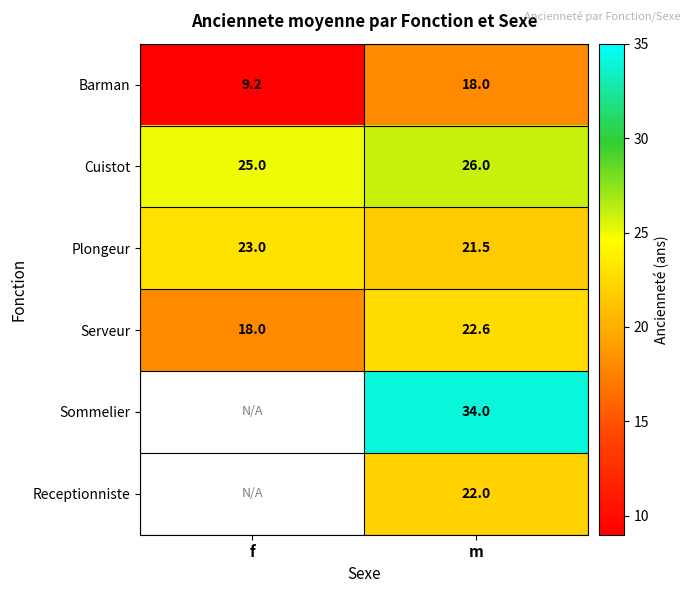

At which category does the chart reach its minimum across all series?

f